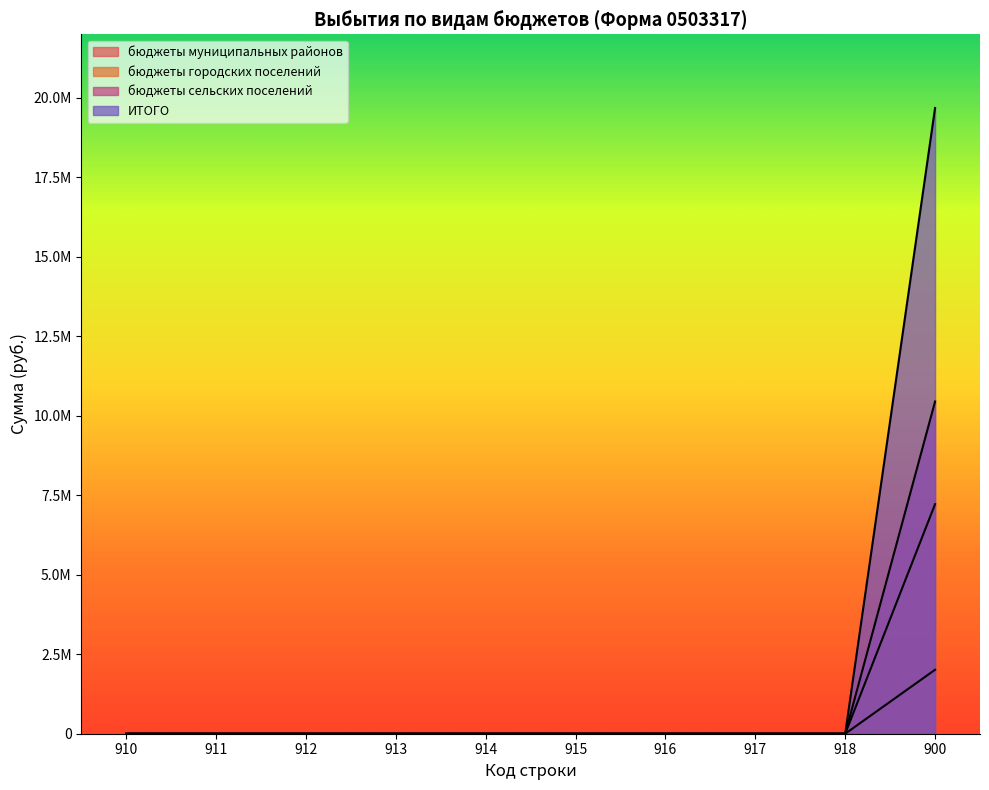

Reading left to right, what are all the values shown in this chart?

бюджеты муниципальных районов: 910=0.0	911=0.0	912=0.0	913=0.0	914=0.0	915=0.0	916=0.0	917=0.0	918=0.0	900=2012313.4
бюджеты городских поселений: 910=0.0	911=0.0	912=0.0	913=0.0	914=0.0	915=0.0	916=0.0	917=0.0	918=0.0	900=7221332.7
бюджеты сельских поселений: 910=0.0	911=0.0	912=0.0	913=0.0	914=0.0	915=0.0	916=0.0	917=0.0	918=0.0	900=10449433.2
ИТОГО: 910=0.0	911=0.0	912=0.0	913=0.0	914=0.0	915=0.0	916=0.0	917=0.0	918=0.0	900=19683079.4